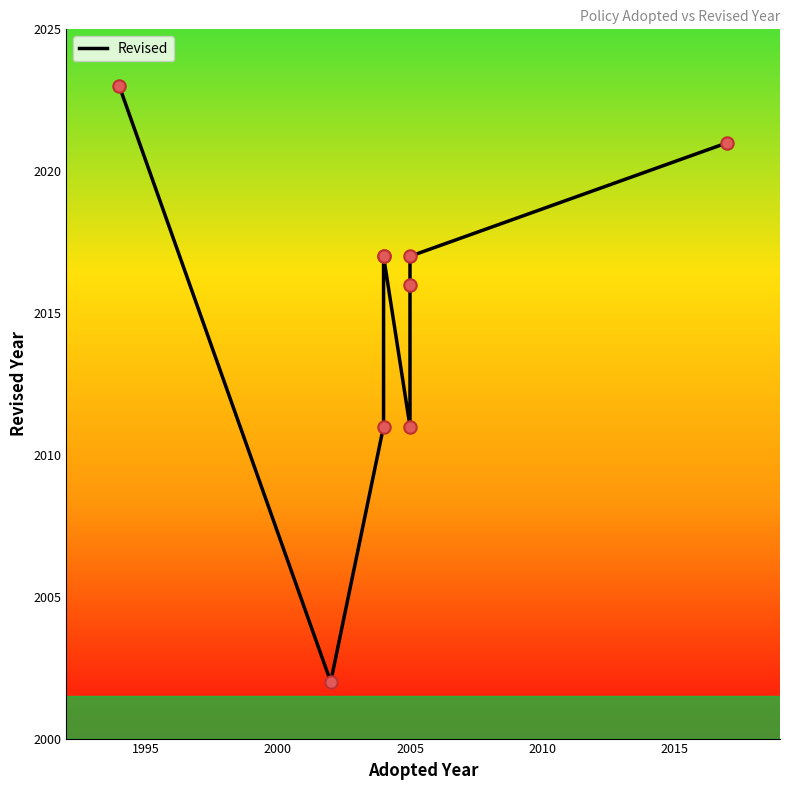

Which has a higher value, 2000 or 2020?

2020